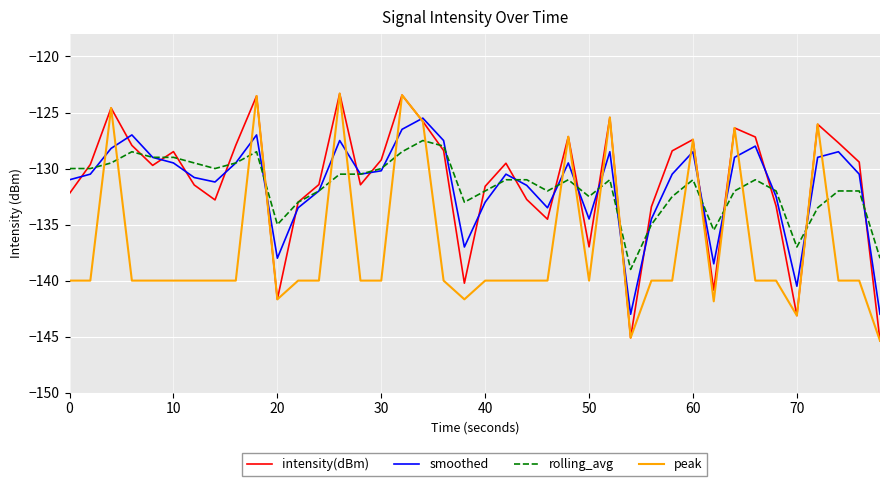

What is the minimum value shown in the chart?

-145.4